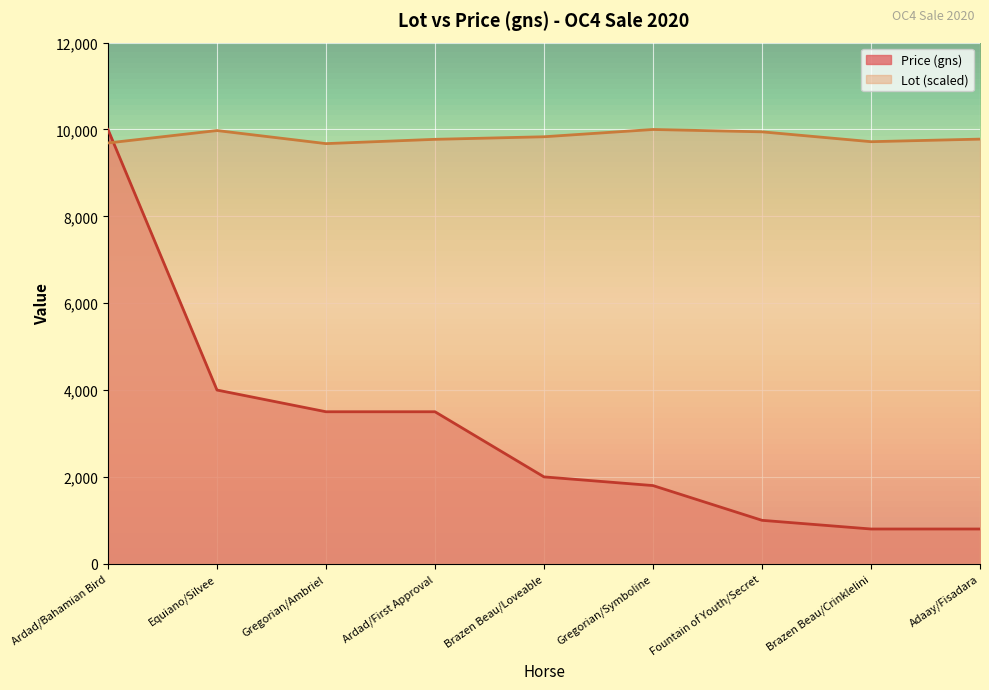

Does the chart display data point markers on the line(s)?

No